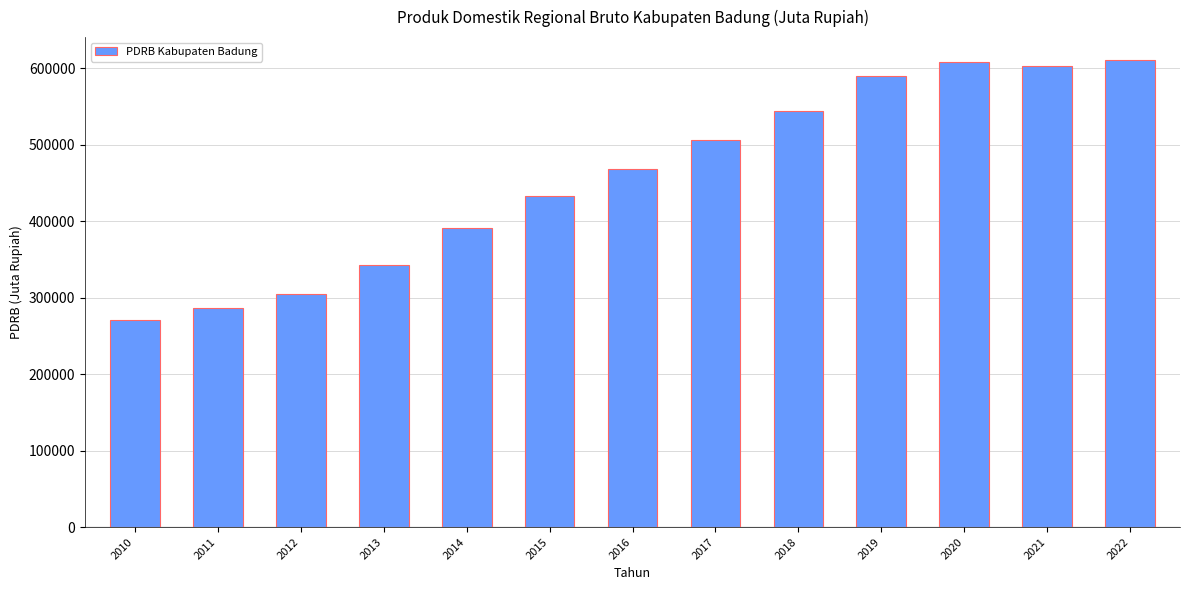

Is it true that the value at 2019 is 589436.6?

True